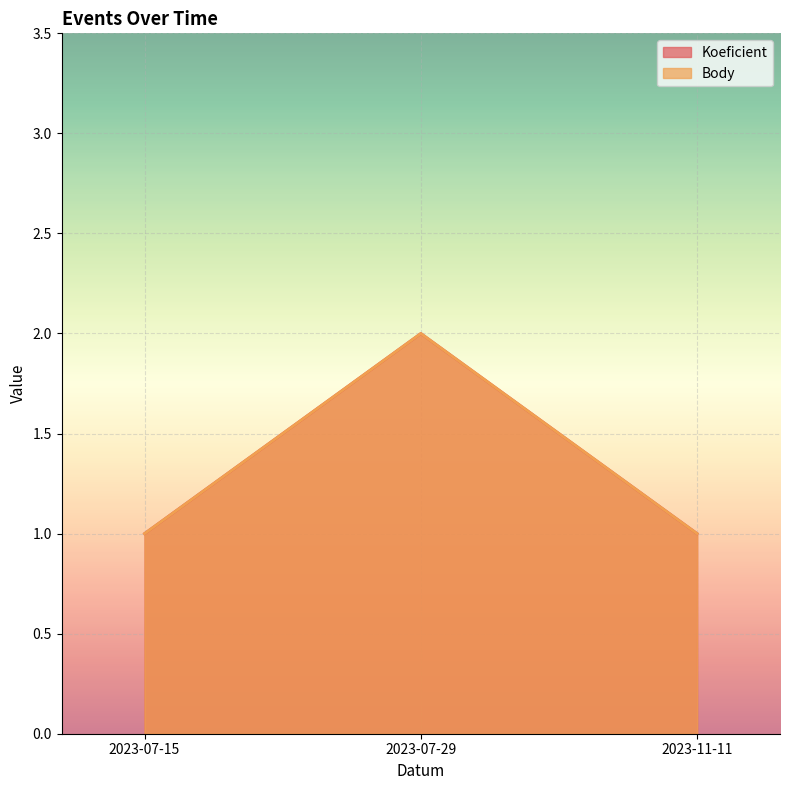

How many data points in Koeficient are above 1?

1